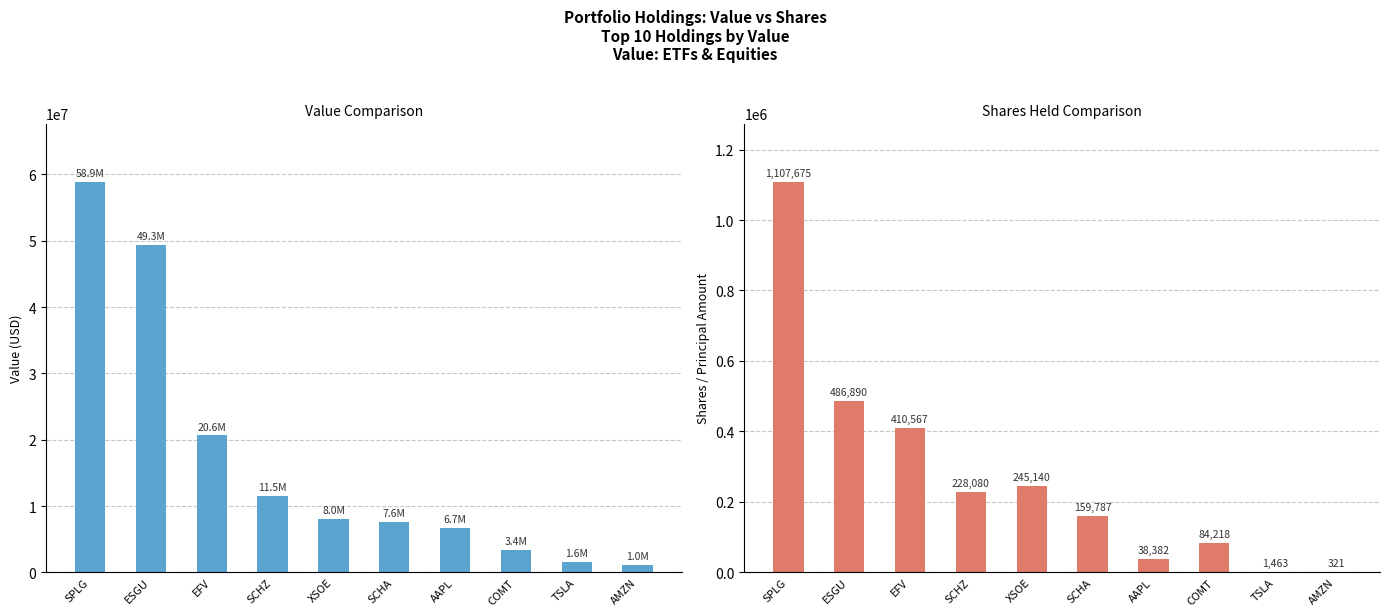

Reading right to left, extract all data points from this chart.

Value (USD): 1046000	1576000	3372000	6701000	7567000	8006000	11534000	20635000	49346000	58850000
Shares: 321	1463	84218	38382	159787	245140	228080	410567	486890	1107675